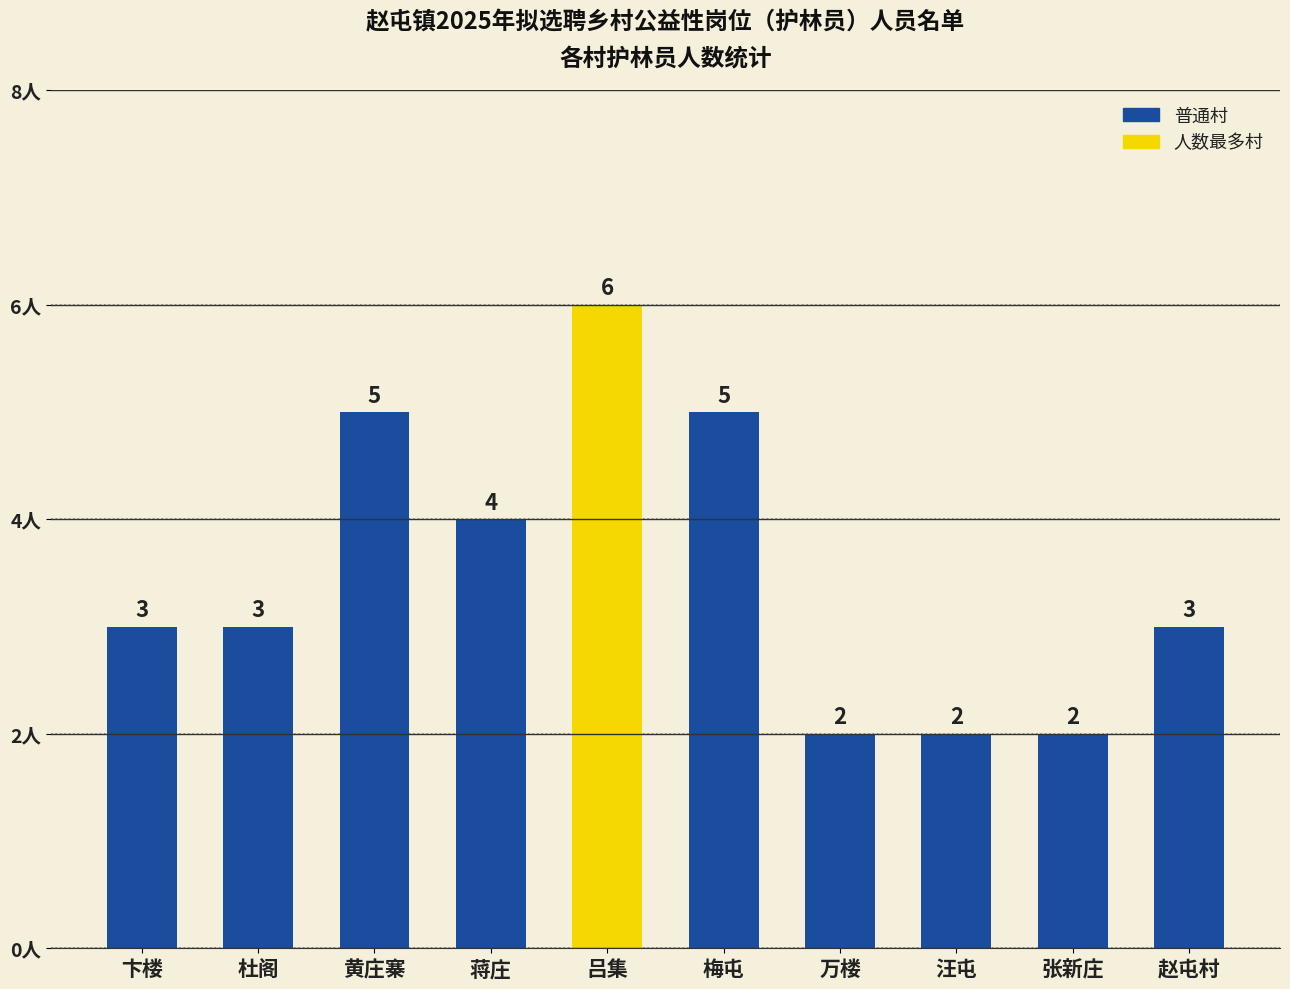

Which label corresponds to the largest value in the chart?

吕集